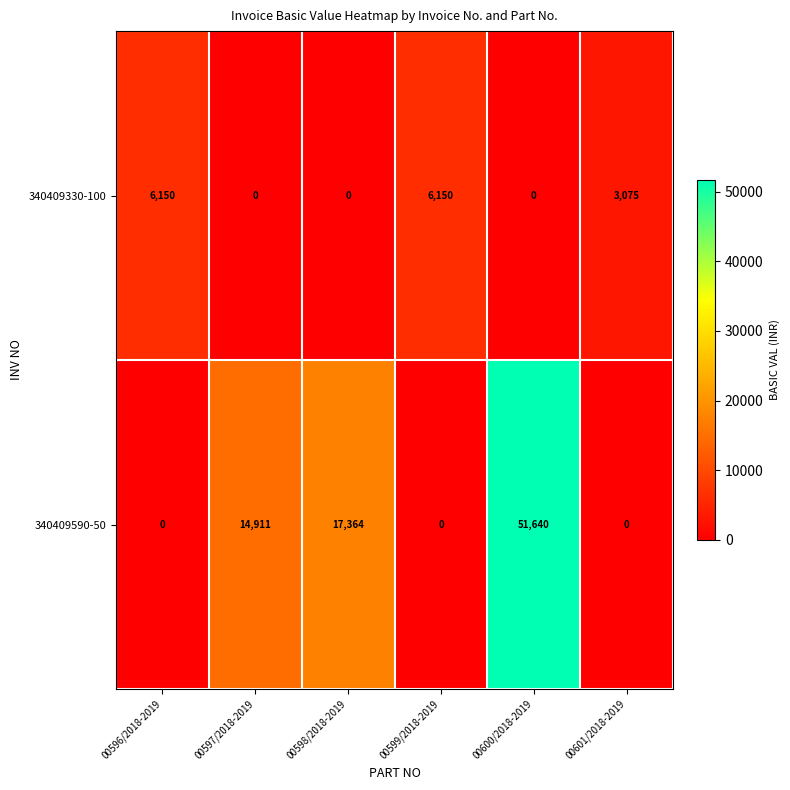

Reading left to right, transcribe all the data shown in this chart.

340409330-100: 00596/2018-2019=6150	00597/2018-2019=0	00598/2018-2019=0	00599/2018-2019=6150	00600/2018-2019=0	00601/2018-2019=3075
340409590-50: 00596/2018-2019=0	00597/2018-2019=14911	00598/2018-2019=17364	00599/2018-2019=0	00600/2018-2019=51640	00601/2018-2019=0